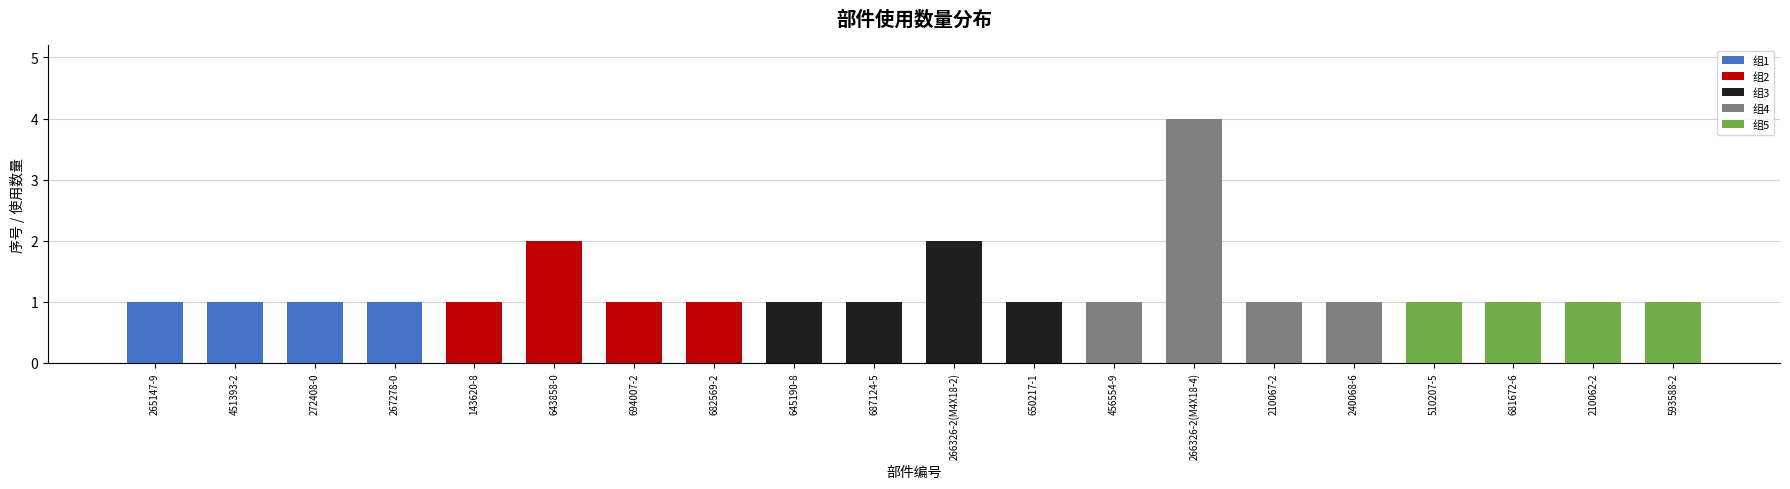

What is the change in value from 643858-0 to 682569-2?

-1